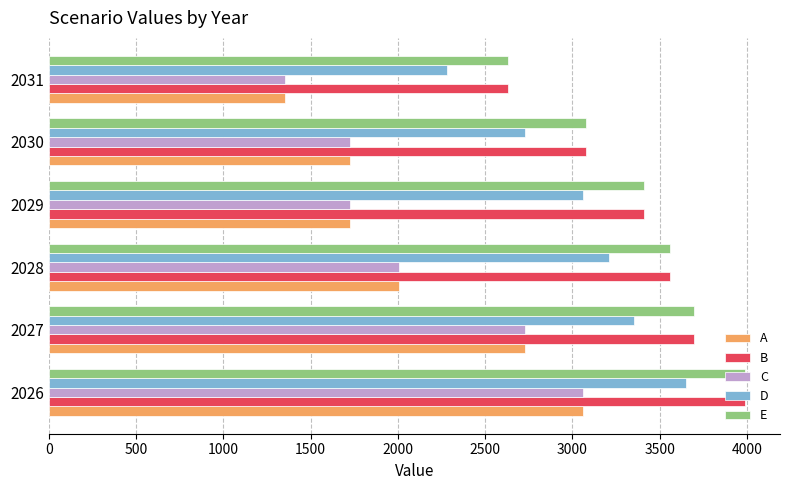

What is the total value across all series at 2029?

13327.7